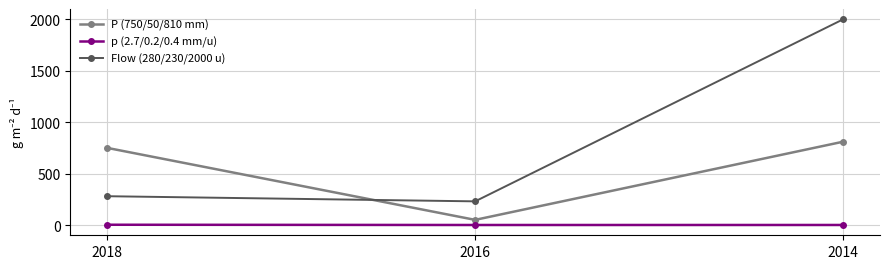

Which category has the highest value across all series?

2014